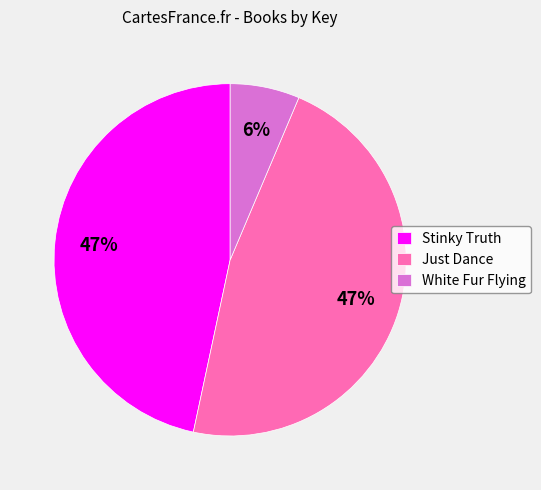

Does Just Dance represent more than half of the total?

No